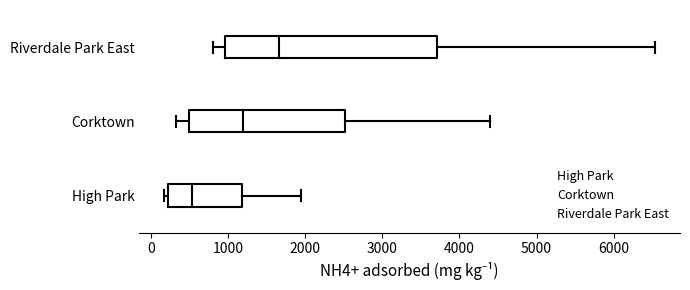

Reading bottom to top, read every box against the x-axis: the position of its median line, the range the box covers, and the ends of its whiskers. The values are not printed on the chart, so give them approximately, as read against the axis.

High Park: median 500, box 200 to 1200, whiskers 200 (just left of the box's left edge) to 2000
Corktown: median 1200, box 500 to 2500, whiskers 300 to 4400
Riverdale Park East: median 1700, box 1000 to 3700, whiskers 800 to 6500